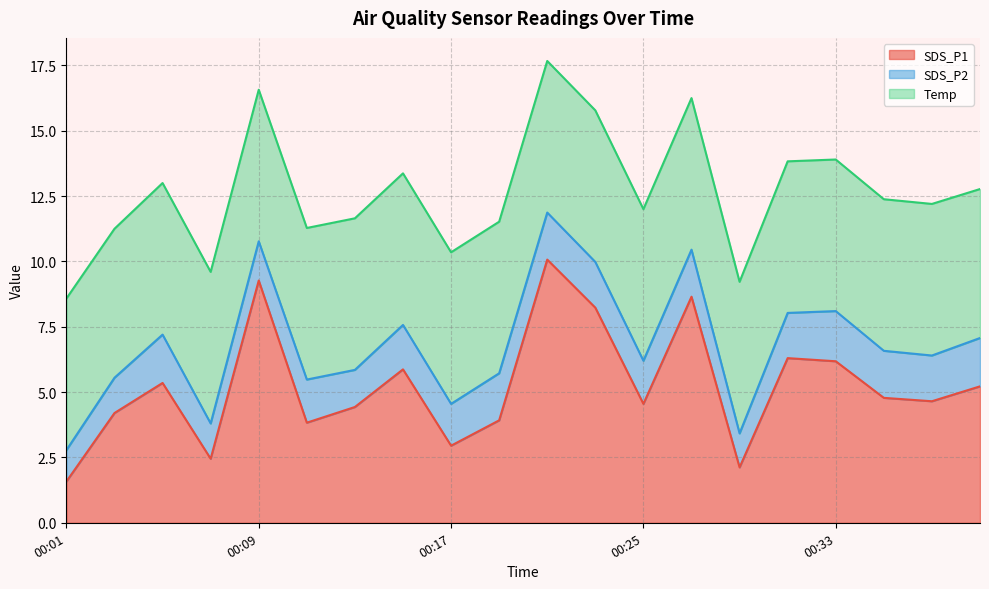

What is the value of the SDS_P1 point at the 4th from the left?

2.5